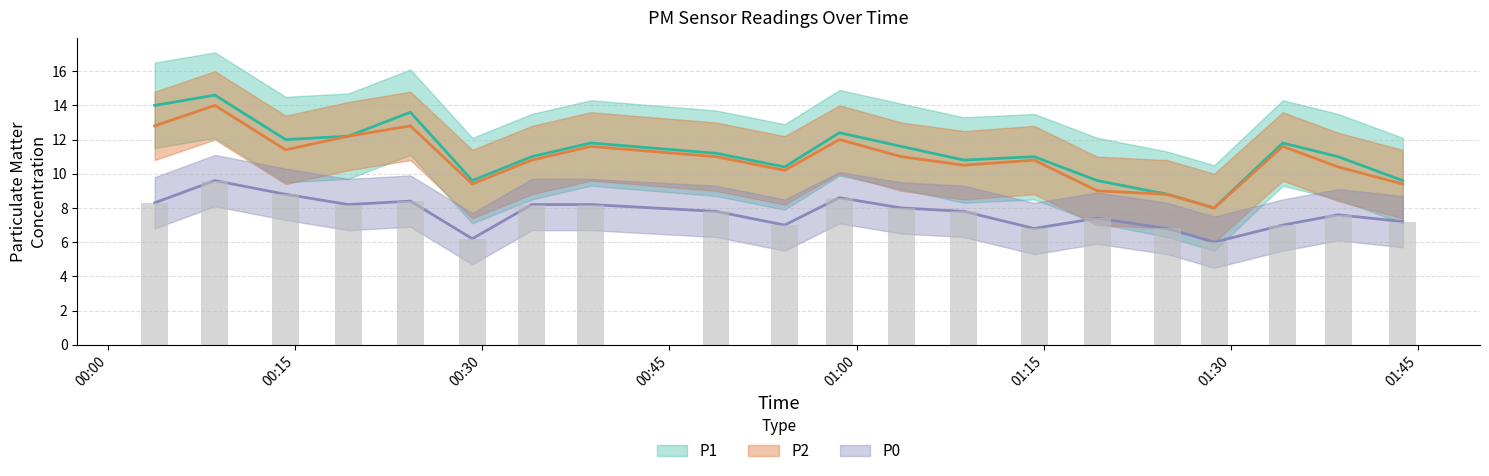

What are all the series names shown in the legend?

P1, P2, P0